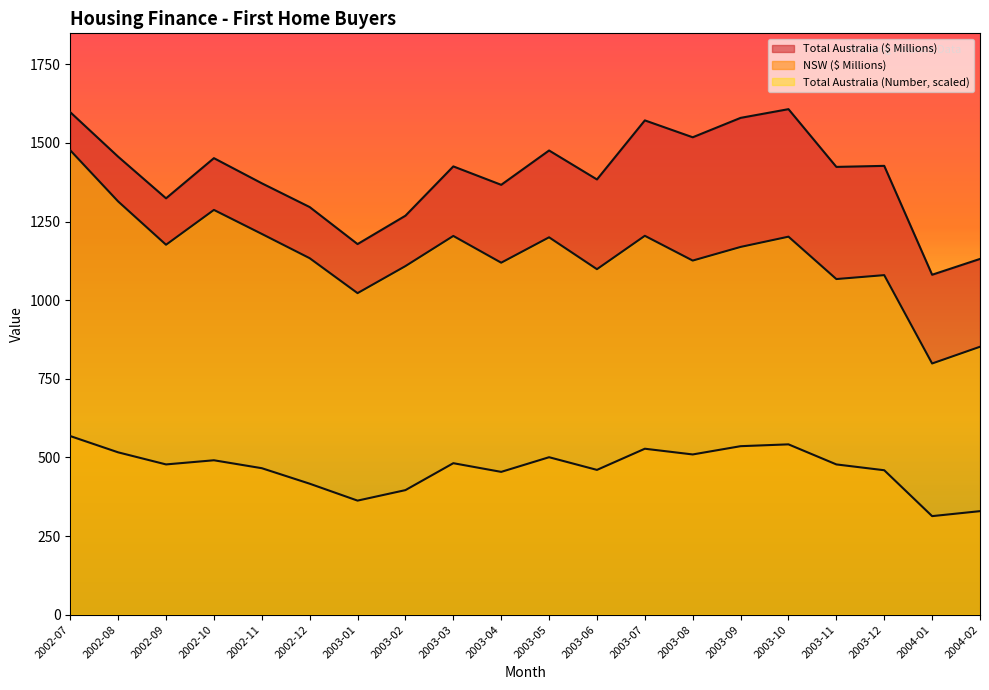

What are all the series names shown in the legend?

Total Australia ($ Millions), NSW ($ Millions), Total Australia (Number)